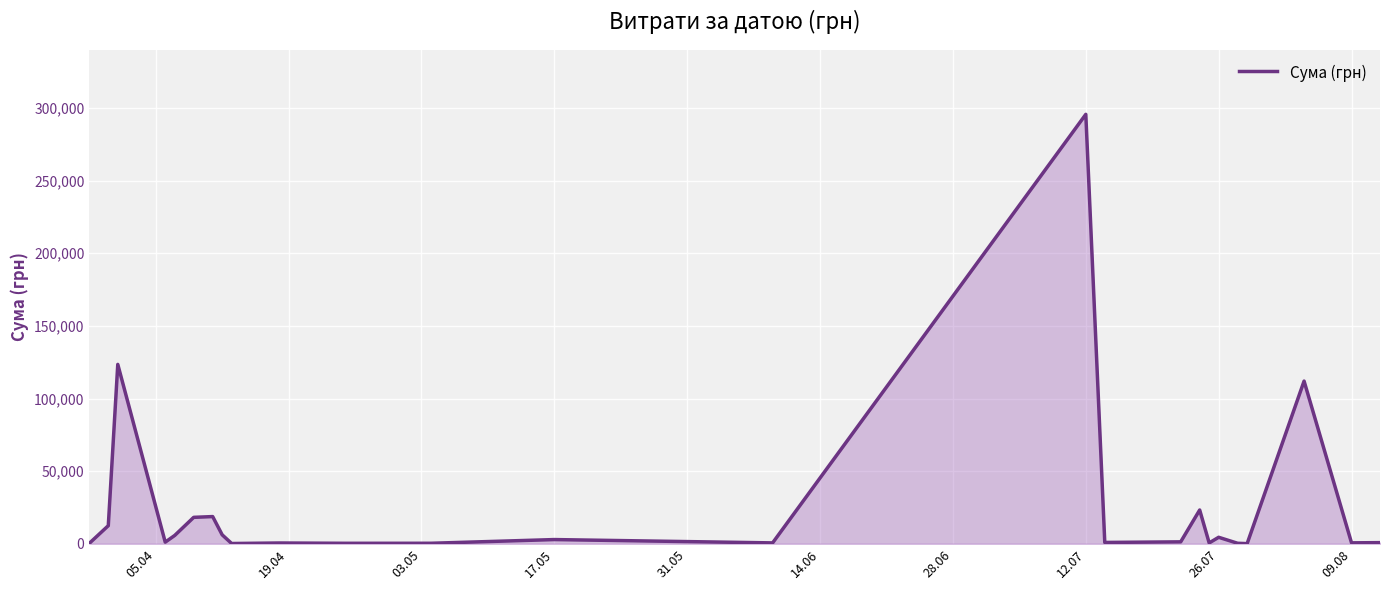

Does the chart have visible grid lines?

Yes